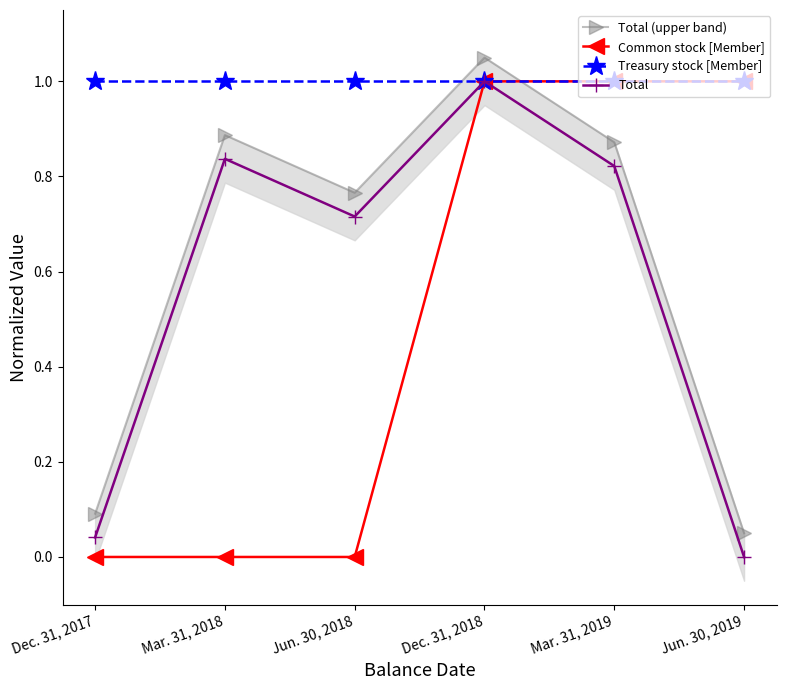

What is the total value across all series at Mar. 31, 2018?

2.7